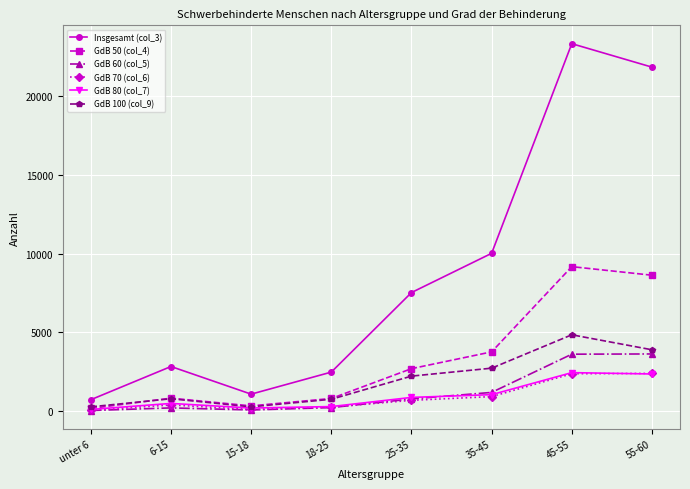

What is the label of the 1st point from the left?

unter 6